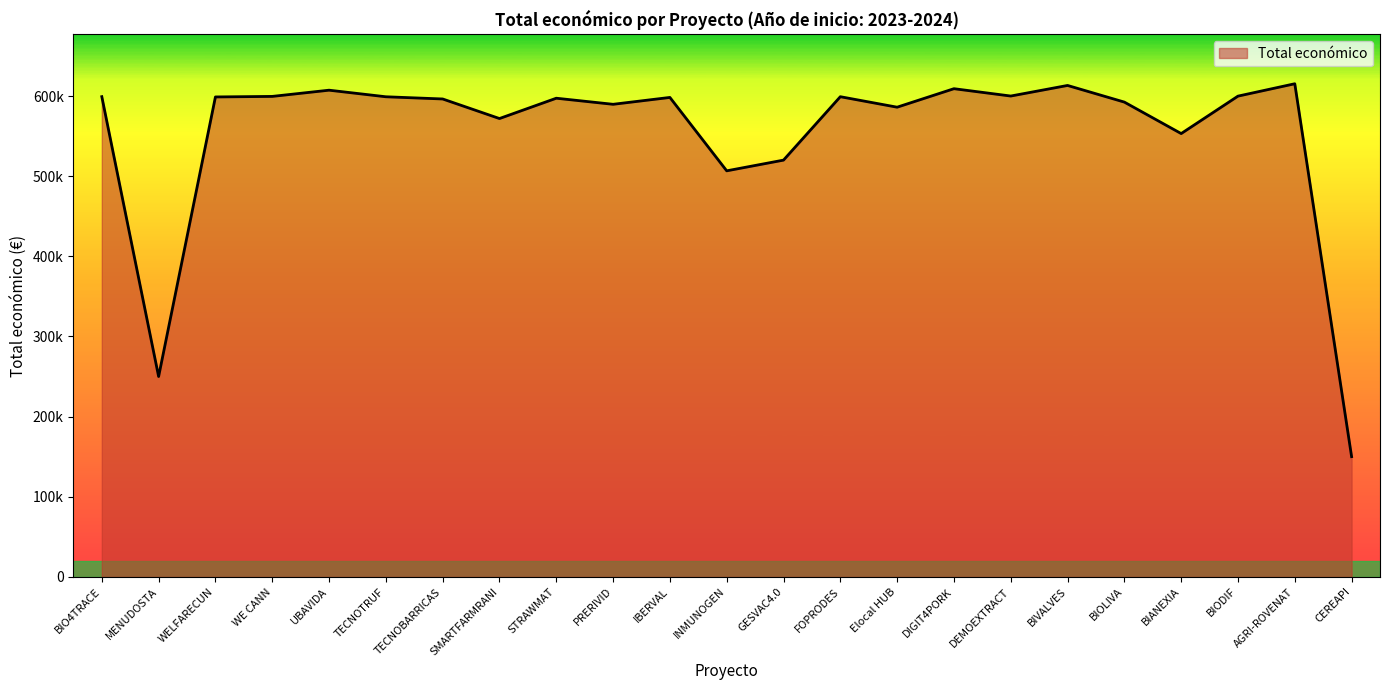

True or false: the data has more than 1 interior local peaks.

True